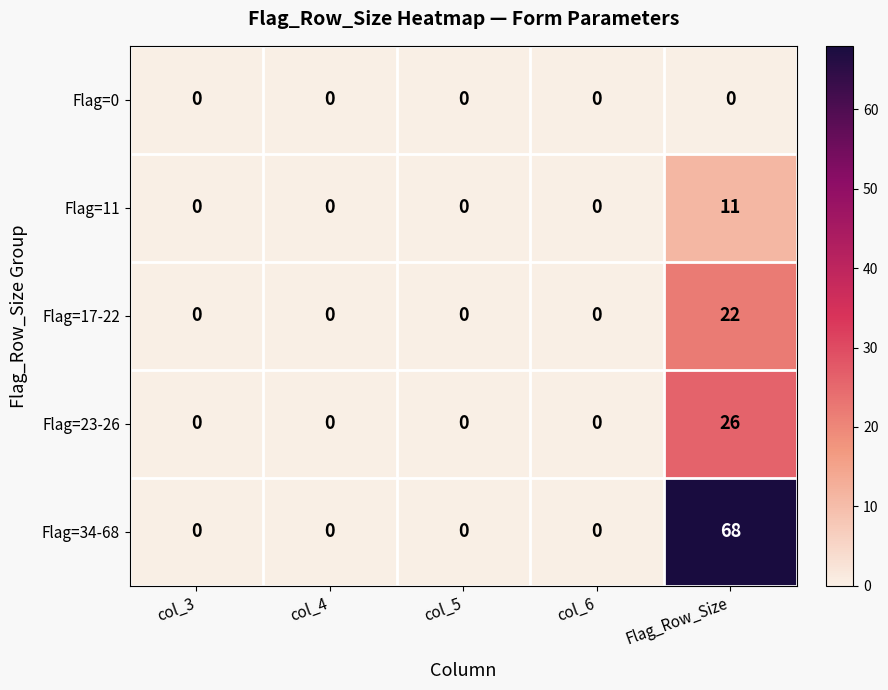

List the series in order of their peak value, highest first.

Flag=34-68, Flag=23-26, Flag=17-22, Flag=11, Flag=0